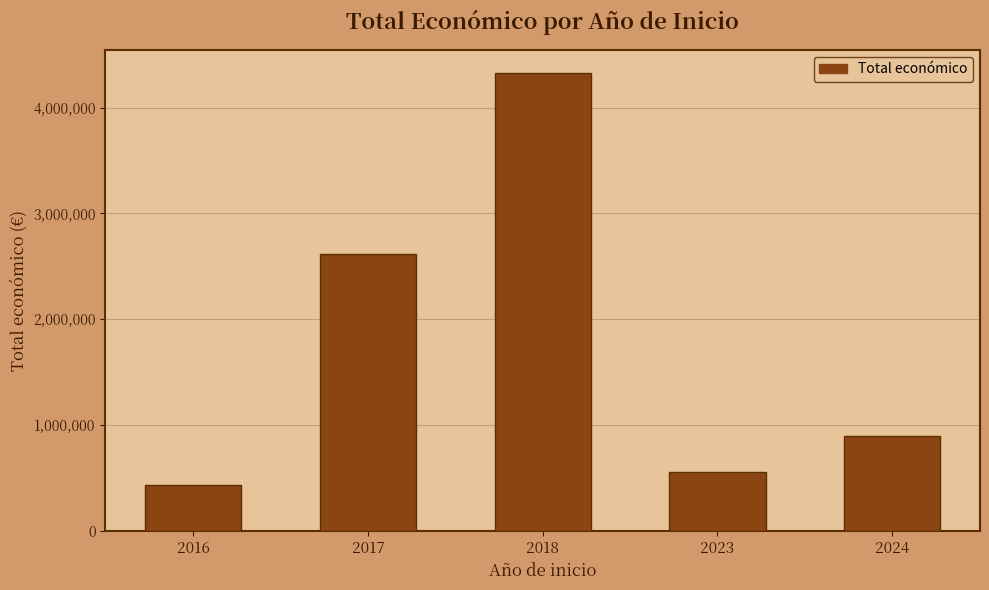

What is the value of the 1st bar from the left?

430758